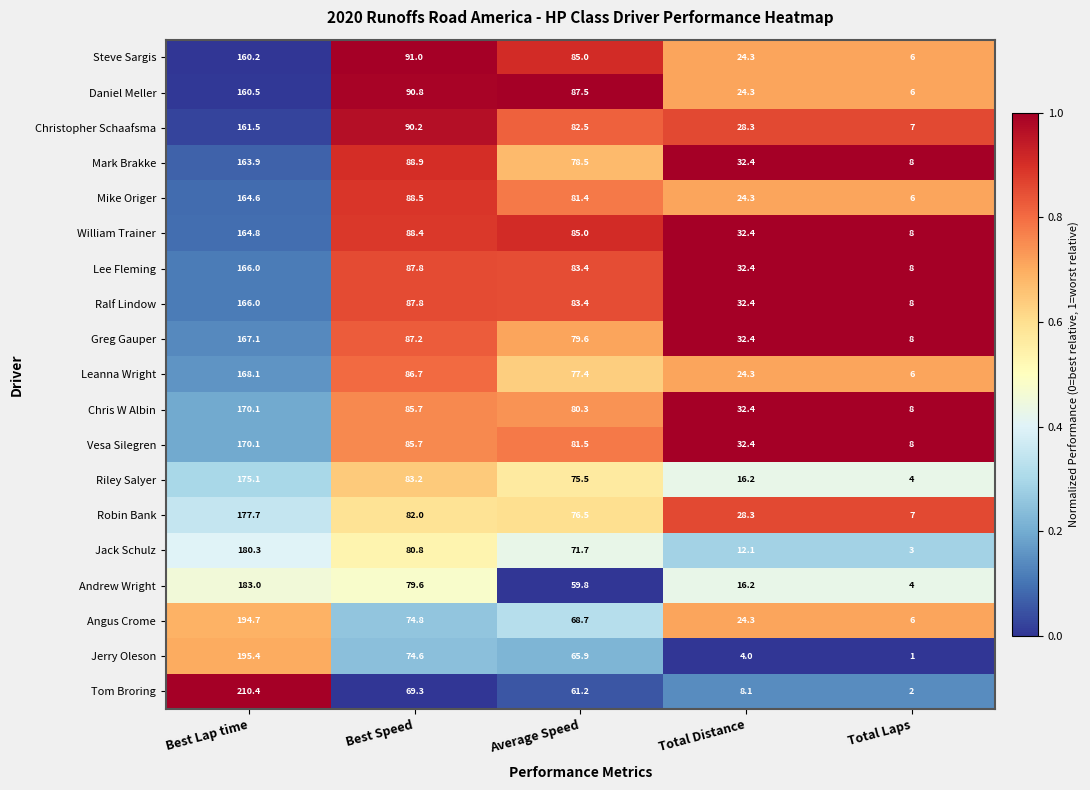

Where does the Jerry Oleson series first go above 65?

Best Lap time